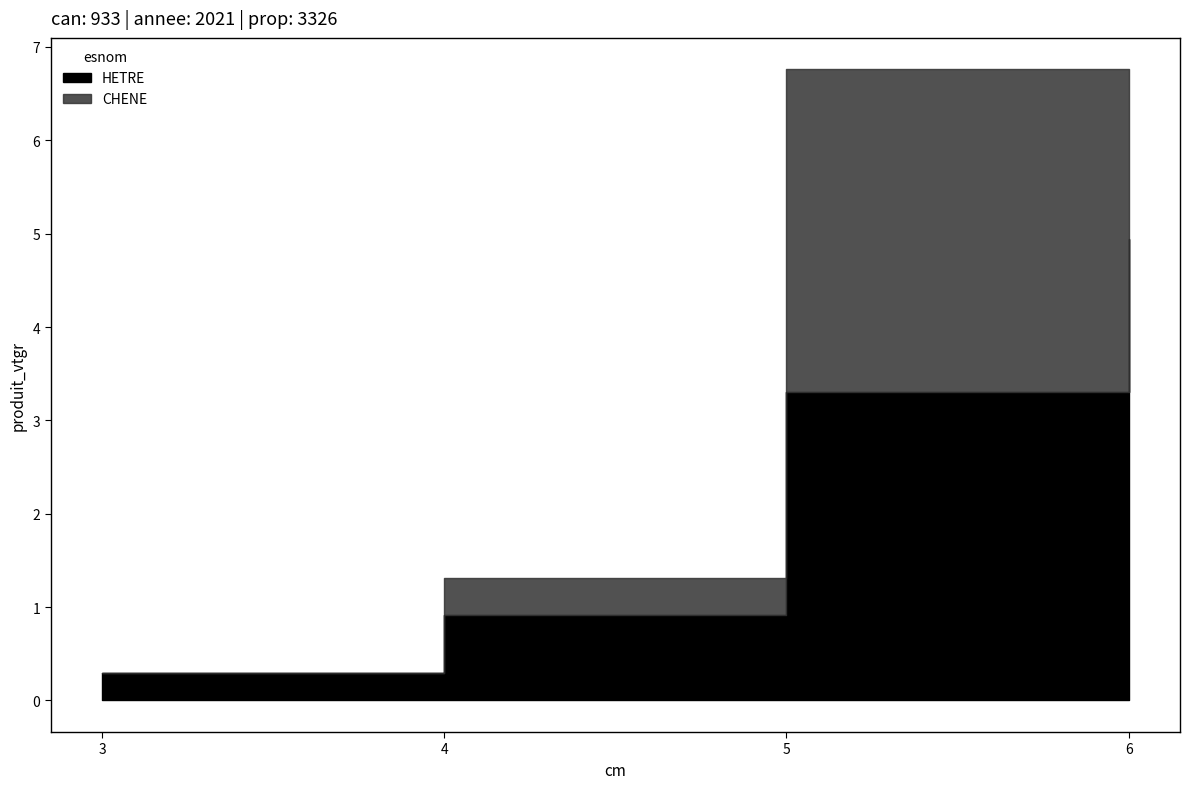

What is the difference between the highest and lowest values at 4?

0.5